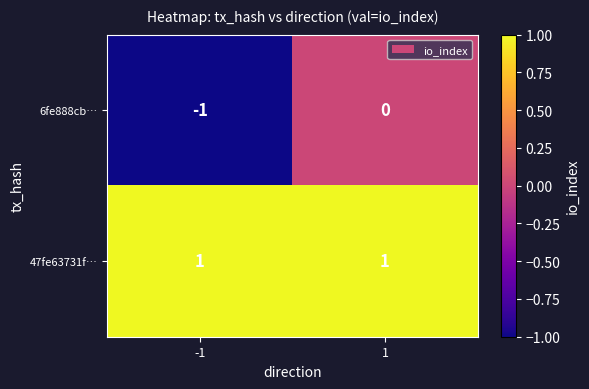

Reading right to left, extract all data points from this chart.

6fe888cb…: 1=0	-1=-1
47fe63731f…: 1=1	-1=1